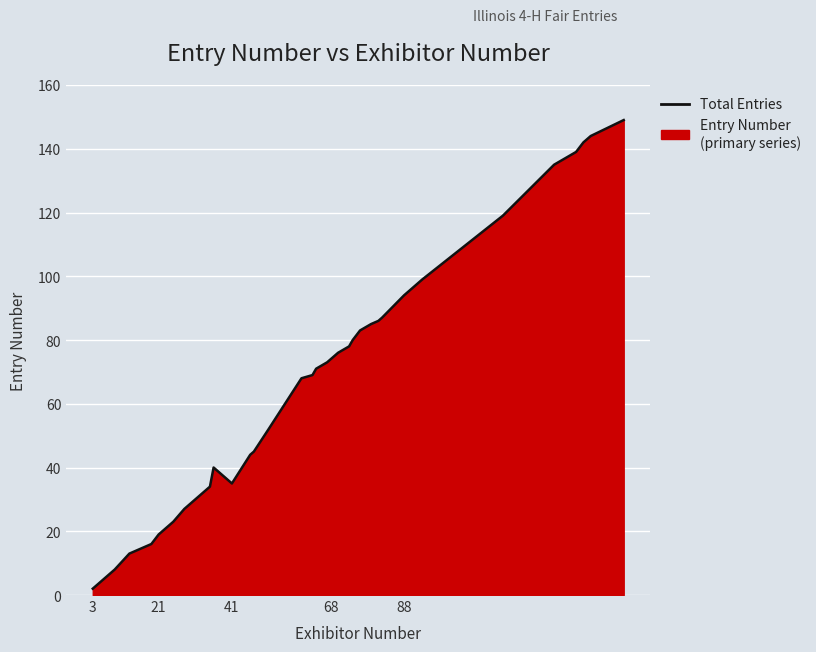

What is the difference between the maximum and minimum values?

147